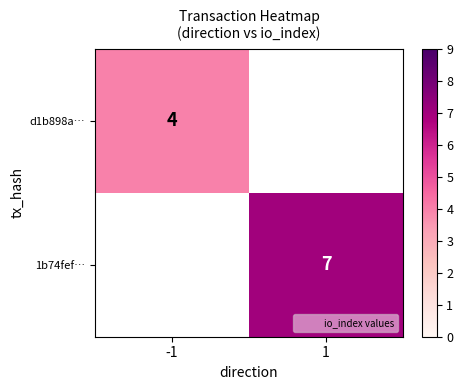

Which series has the largest range (max minus min)?

d1b898a…